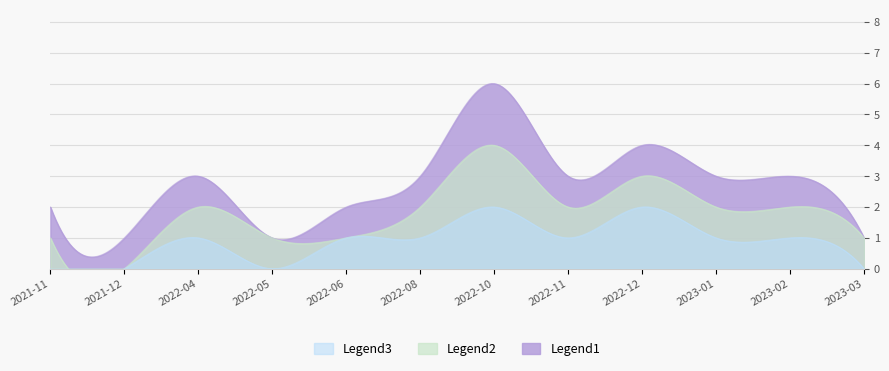

True or false: Legend2 and Legend1 intersect in this chart.

False